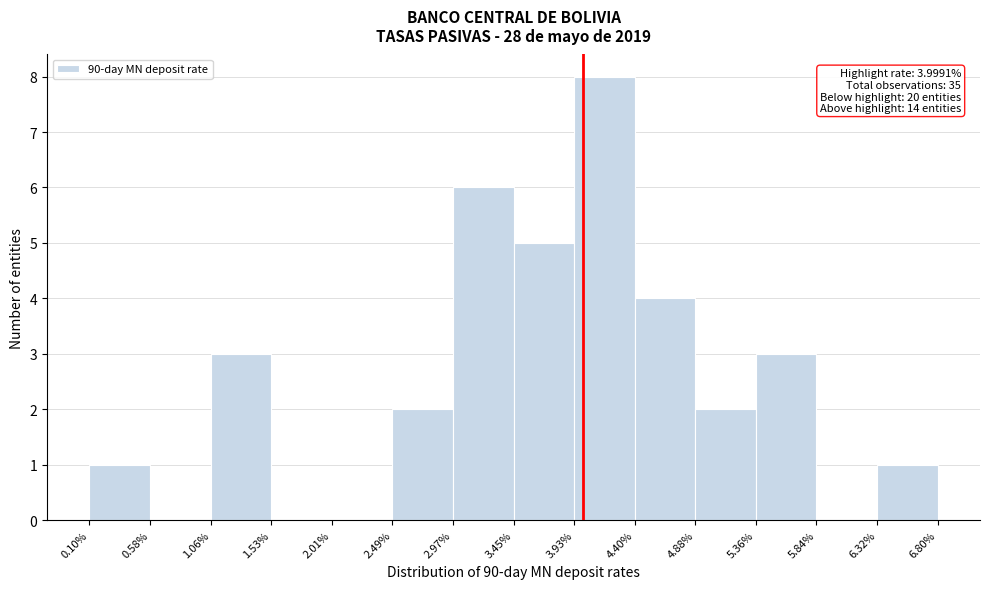

Which range on the x-axis has the tallest bar?

3.93% to 4.40%